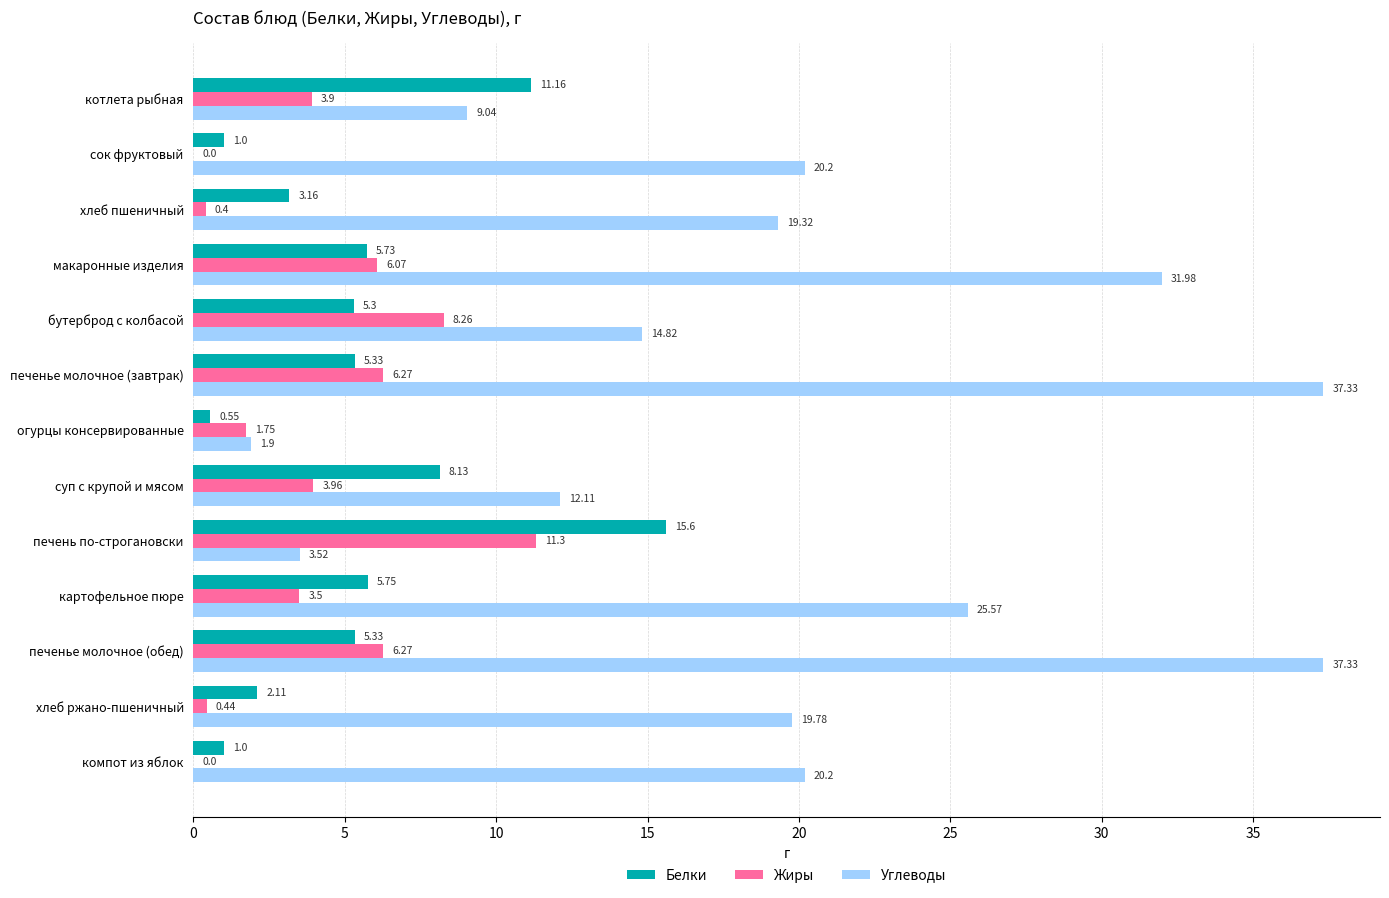

Which series has the largest total across all categories?

Углеводы